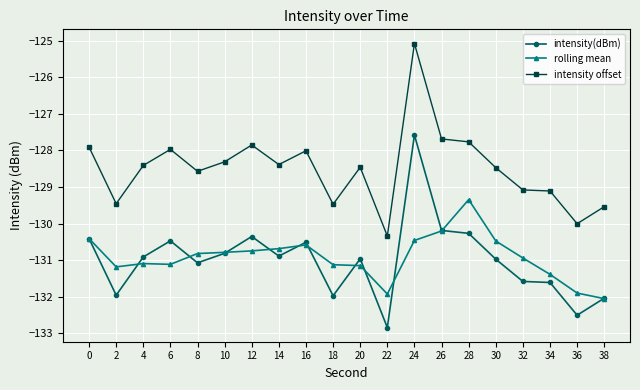

What is the difference between the intensity offset values at 24 and 14?

3.3